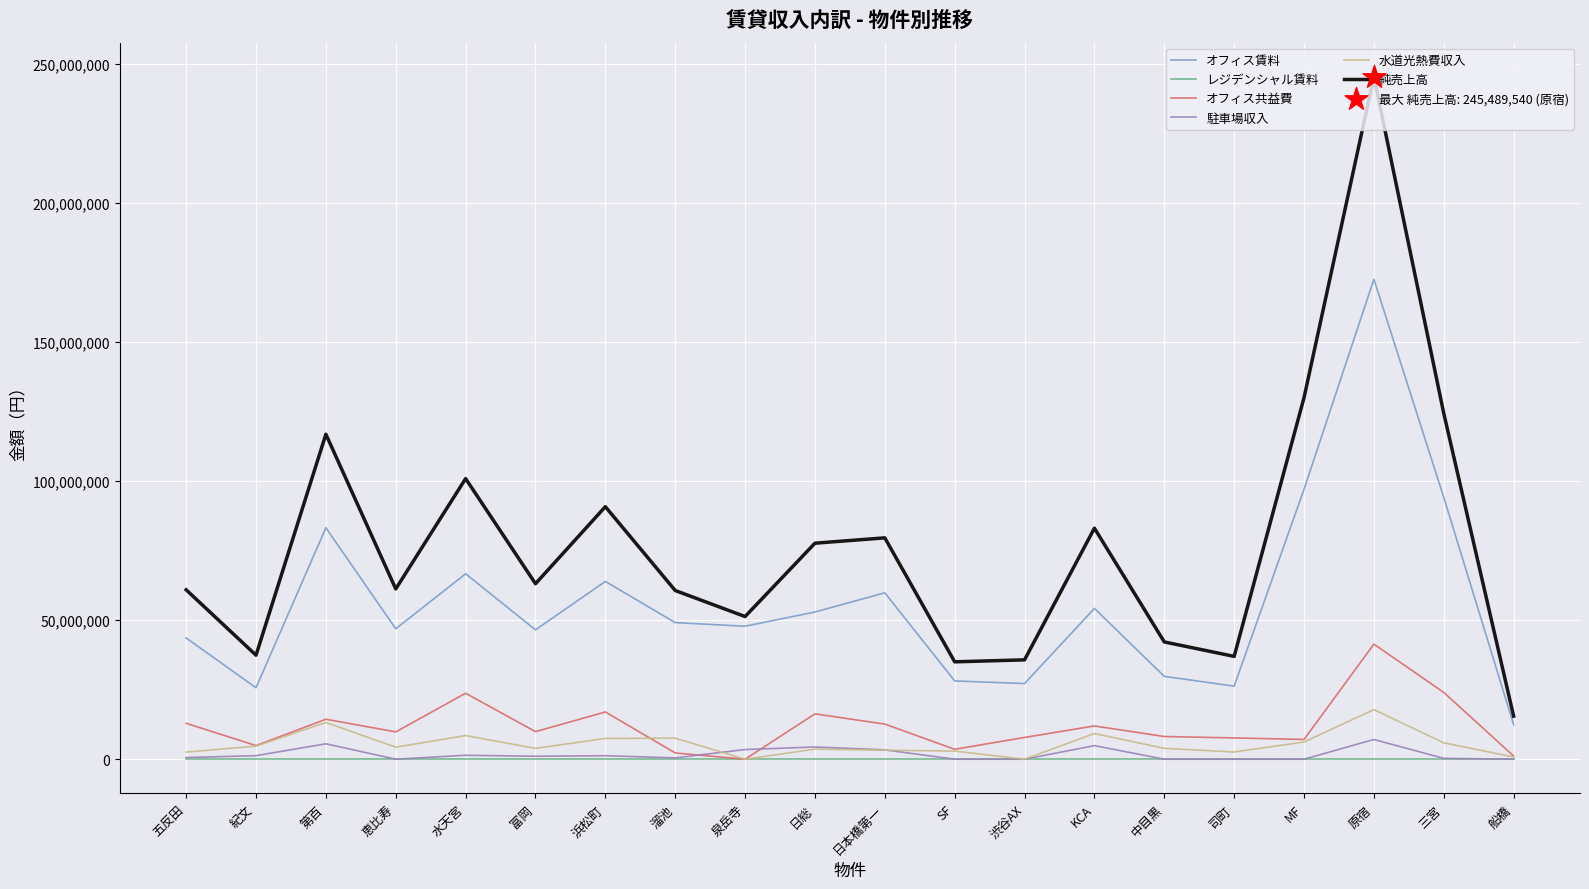

Which series has the widest spread of values?

純売上高